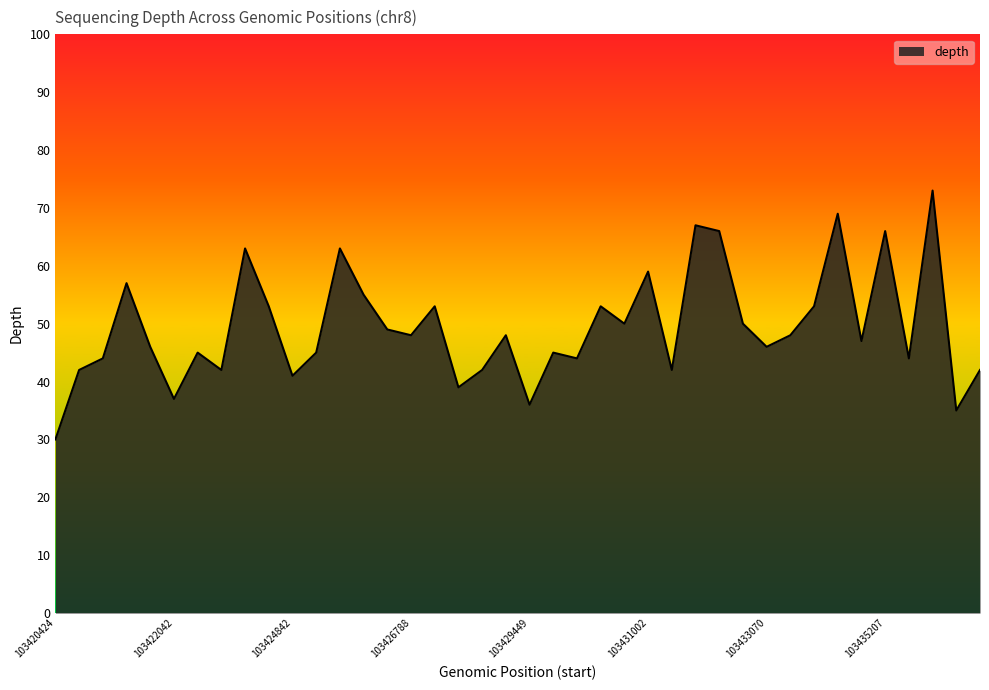

What is the greatest value displayed?

73